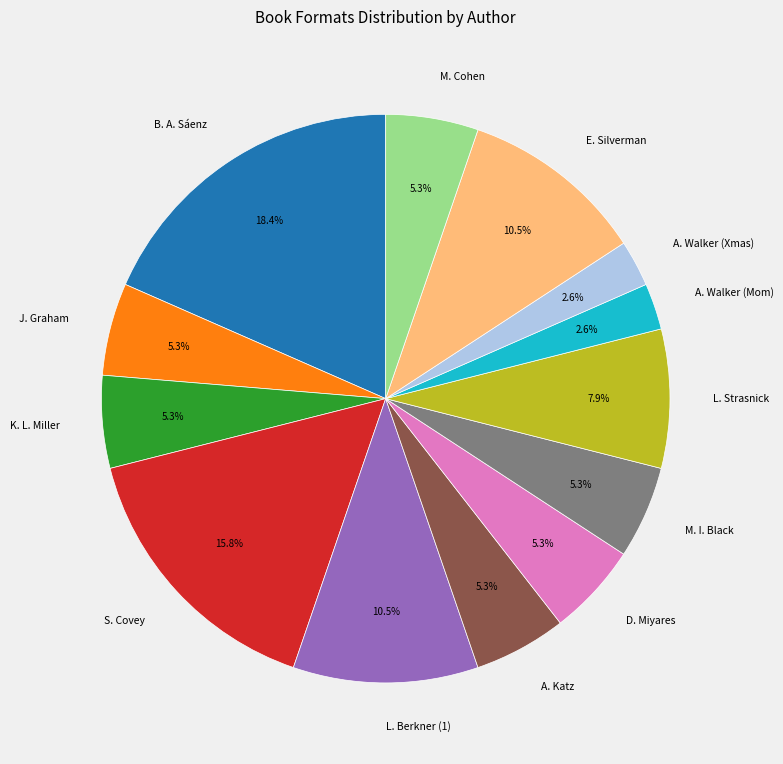

Does any single category account for the majority?

No